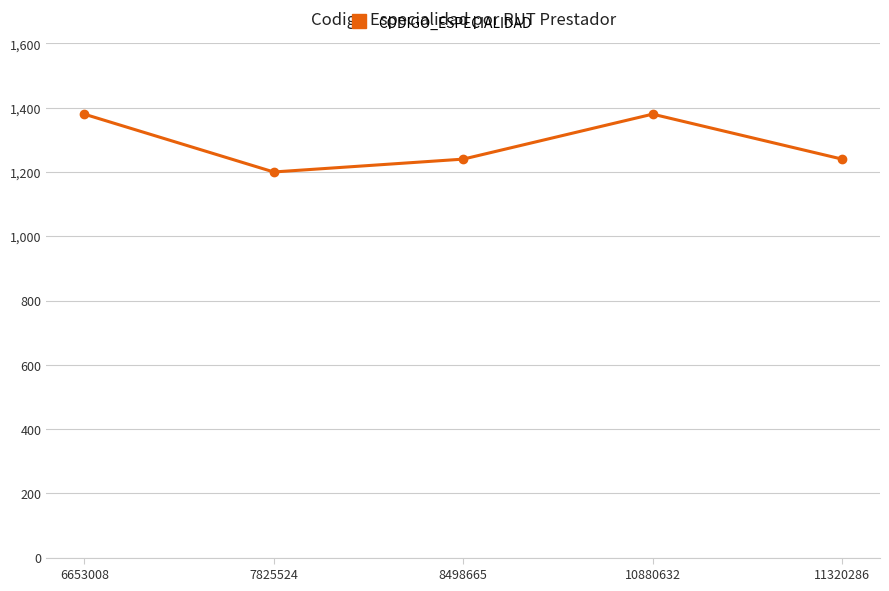

The chart shows a value of 1240 at 11320286. True or false?

True